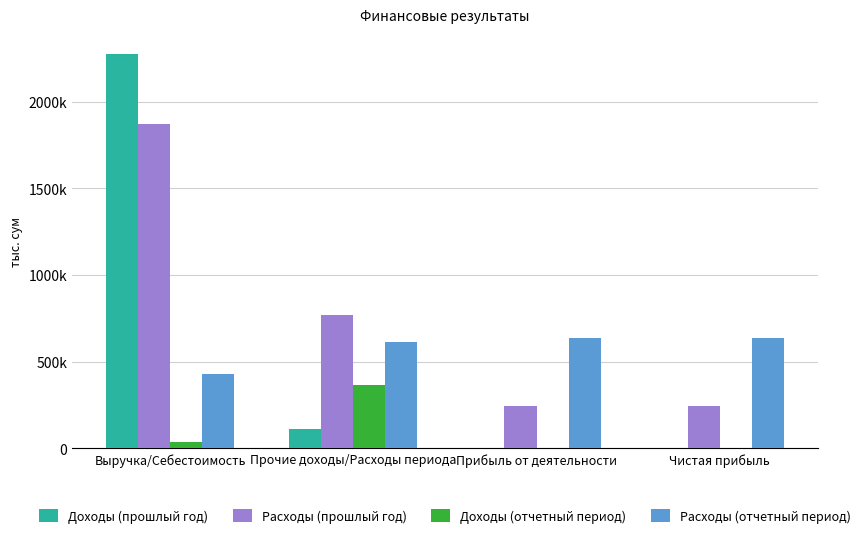

Are the bars grouped side by side (vs. stacked)?

Yes